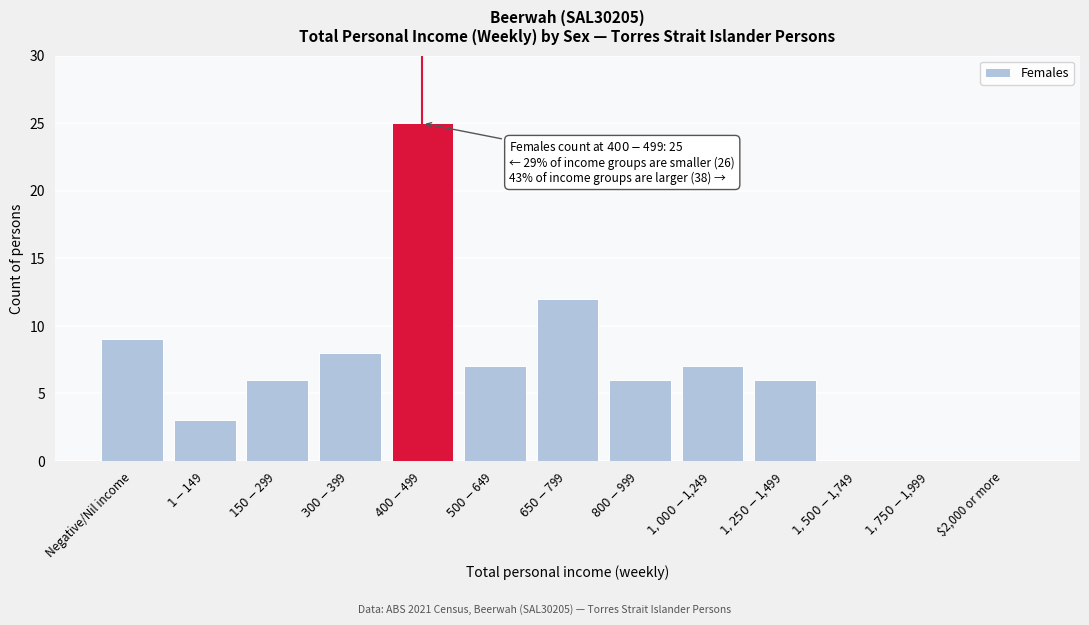

Is it true that the value at $2,000 or more is 0?

True